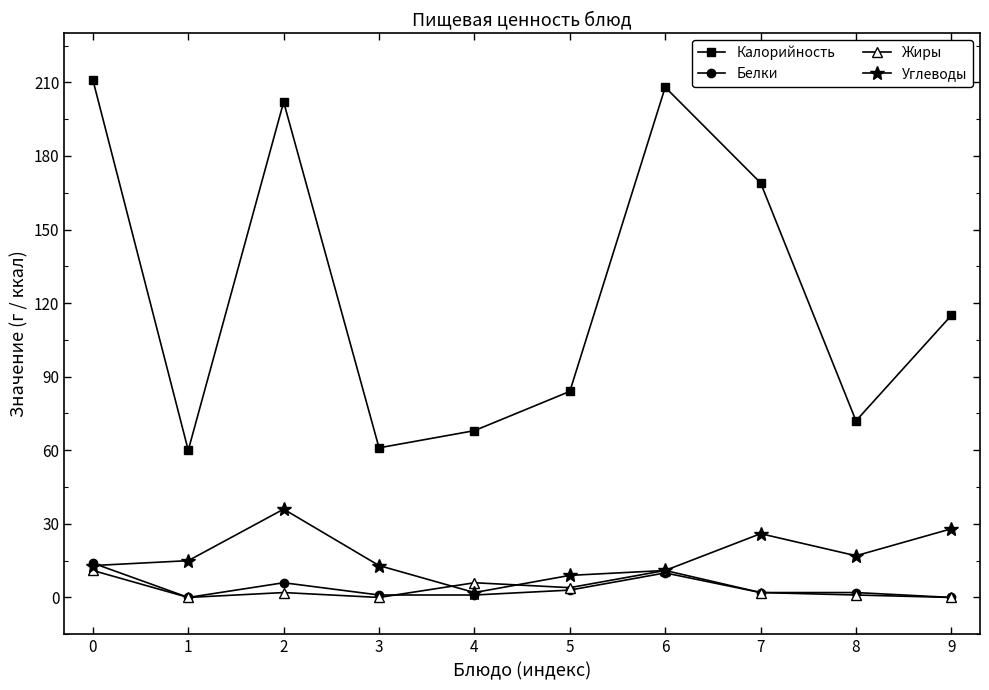

Reading right to left, extract all data points from this chart.

Калорийность: 115	72	169	208	84	68	61	202	60	211
Белки: 0	2	2	10	3	1	1	6	0	14
Жиры: 0	1	2	11	4	6	0	2	0	11
Углеводы: 28	17	26	11	9	2	13	36	15	13